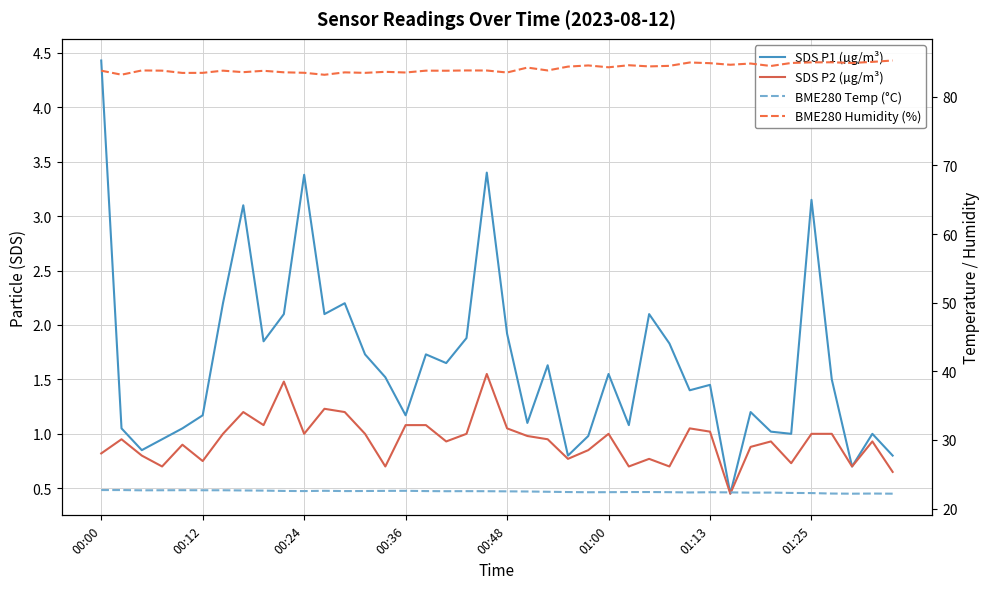

Reading right to left, list all the values displayed in this chart.

SDS P1 (µg/m³): 0.8	1.0	0.7	1.5	3.1	1.0	1.0	1.2	0.5	1.4	1.4	1.8	2.1	1.1	1.6	1.0	0.8	1.6	1.1	1.9	3.4	1.9	1.6	1.7	1.2	1.5	1.7	2.2	2.1	3.4	2.1	1.9	3.1	2.2	1.2	1.1	0.9	0.8	1.1	4.4
SDS P2 (µg/m³): 0.7	0.9	0.7	1.0	1.0	0.7	0.9	0.9	0.5	1.0	1.1	0.7	0.8	0.7	1.0	0.8	0.8	0.9	1.0	1.1	1.6	1.0	0.9	1.1	1.1	0.7	1.0	1.2	1.2	1.0	1.5	1.1	1.2	1.0	0.8	0.9	0.7	0.8	0.9	0.8
BME280 Temp (°C): 22.2	22.2	22.2	22.2	22.3	22.3	22.3	22.3	22.4	22.4	22.4	22.4	22.4	22.4	22.4	22.4	22.4	22.4	22.5	22.5	22.5	22.5	22.5	22.6	22.6	22.6	22.6	22.6	22.6	22.6	22.6	22.6	22.6	22.7	22.7	22.7	22.7	22.7	22.7	22.7
BME280 Humidity (%): 85.3	85.1	84.9	85.0	85.0	84.9	84.5	84.9	84.7	84.9	85.0	84.5	84.4	84.6	84.3	84.6	84.4	83.8	84.3	83.5	83.8	83.8	83.8	83.8	83.5	83.7	83.5	83.6	83.2	83.5	83.6	83.8	83.6	83.8	83.5	83.5	83.8	83.8	83.2	83.8